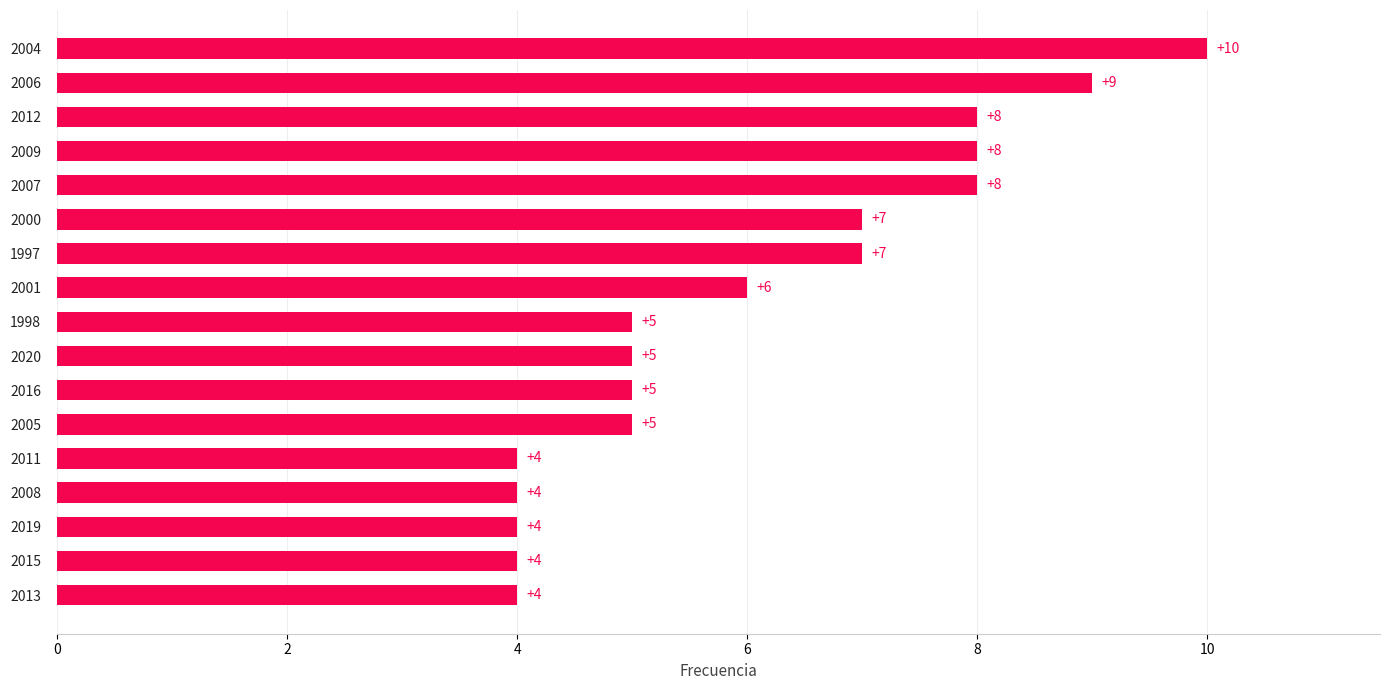

Reading bottom to top, transcribe all the data shown in this chart.

4	4	4	4	4	5	5	5	5	6	7	7	8	8	8	9	10